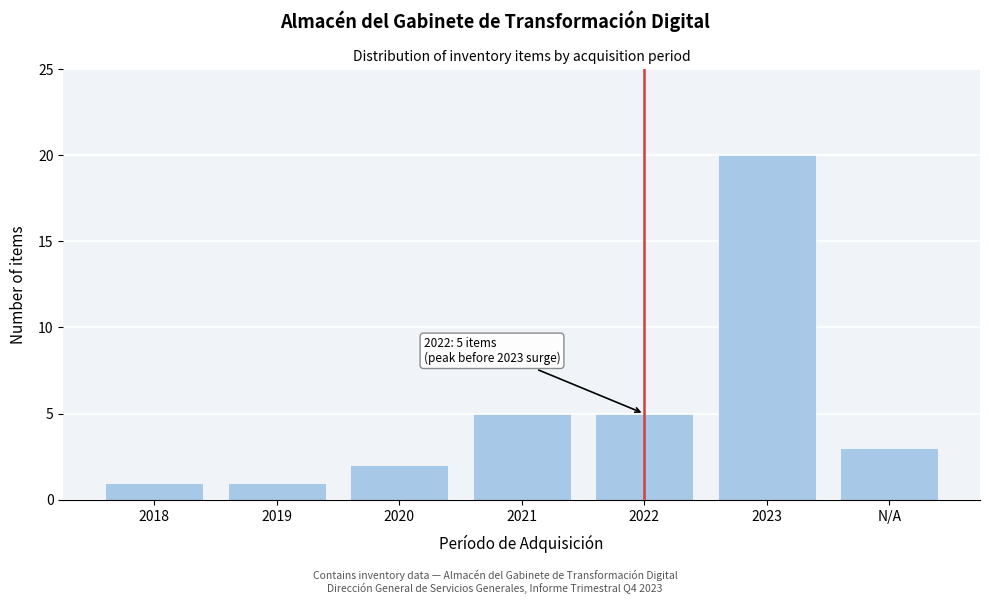

Reading left to right, extract all data points from this chart.

2018=1	2019=1	2020=2	2021=5	2022=5	2023=20	N/A=3